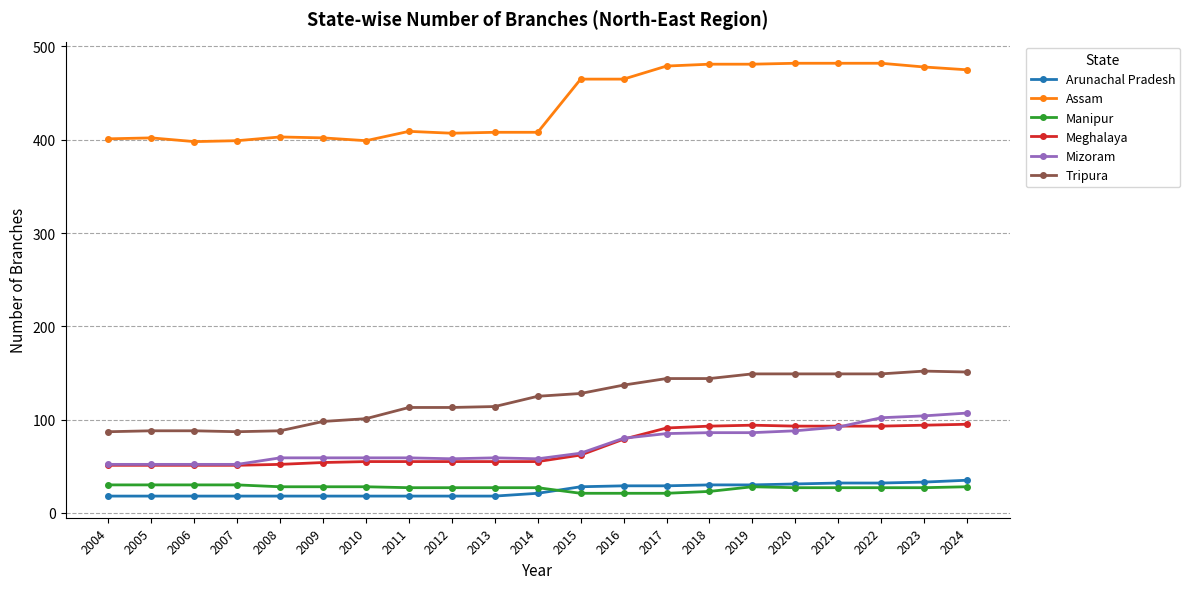

What is the smallest value displayed?

18